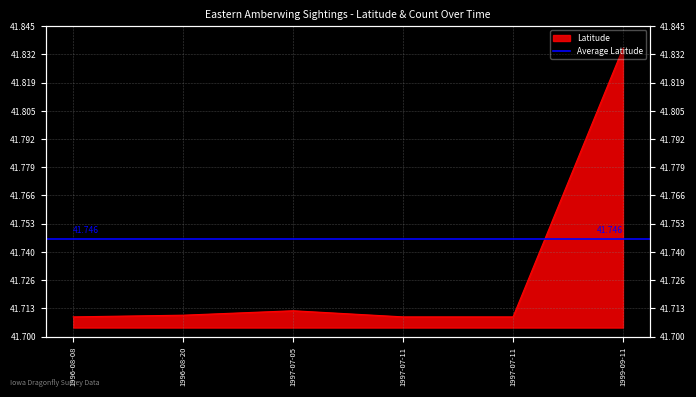

Does the chart display data point markers on the line(s)?

No